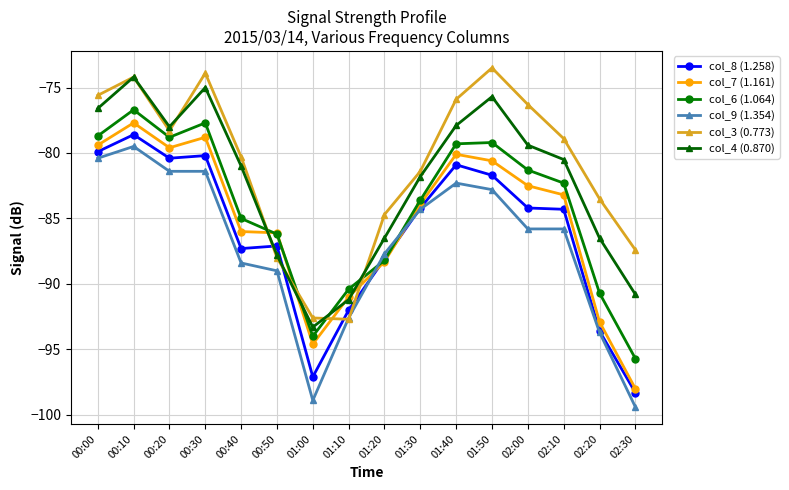

Where is col_3 (0.773) nearest to the value -83?

02:20